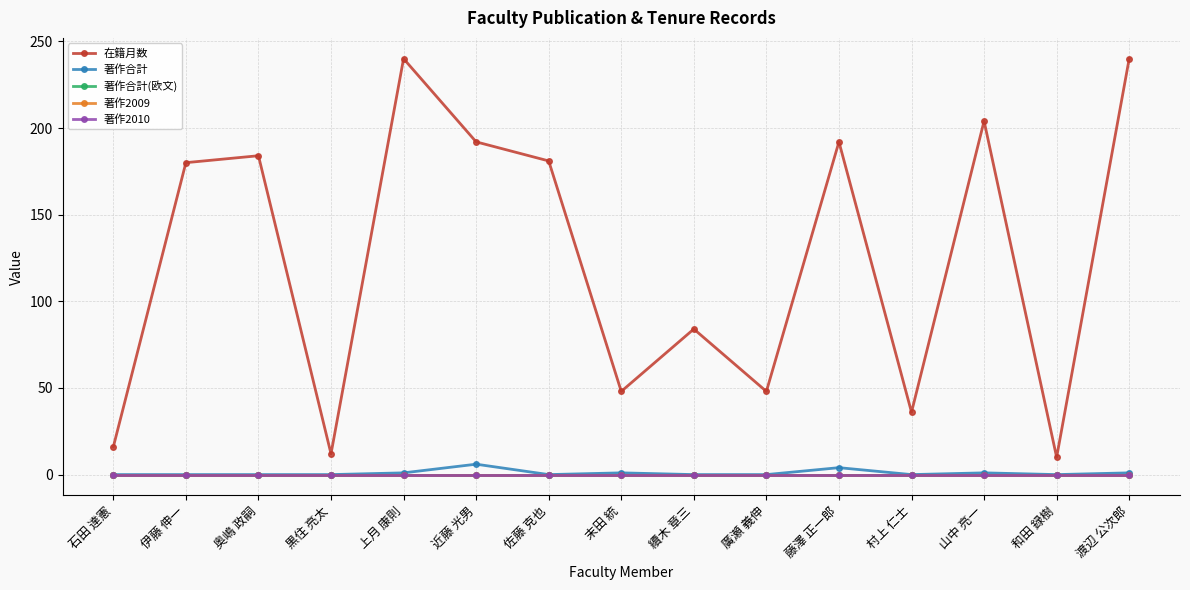

True or false: 在籍月数 has a value of 2 at 和田 録樹.

False